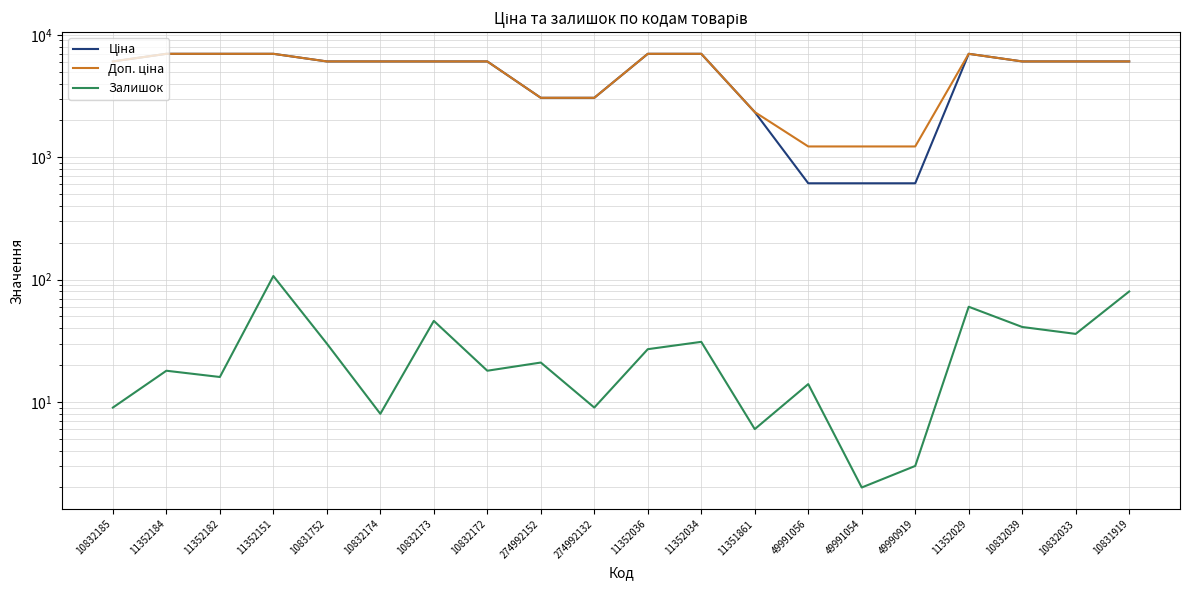

What is the sum of all Залишок values?

582.0